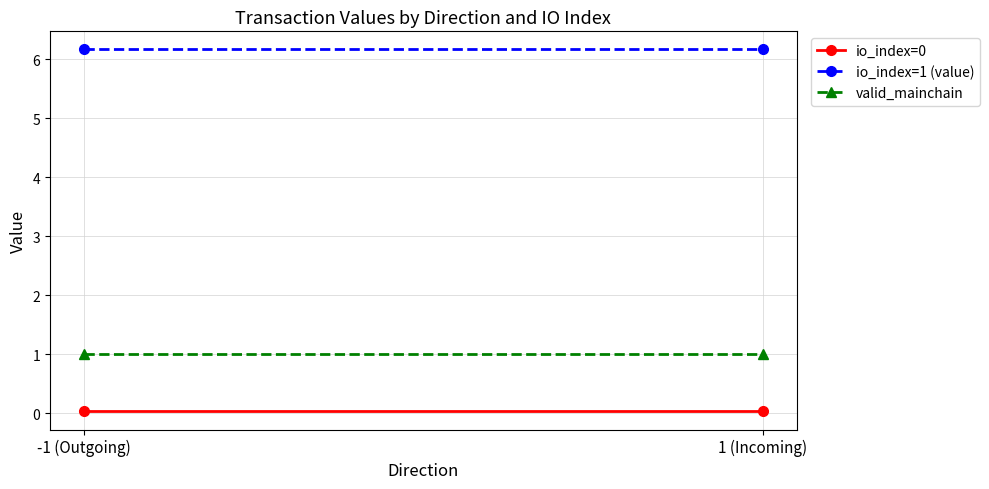

The valid_mainchain series shows 1.0 at 1 (Incoming). True or false?

True